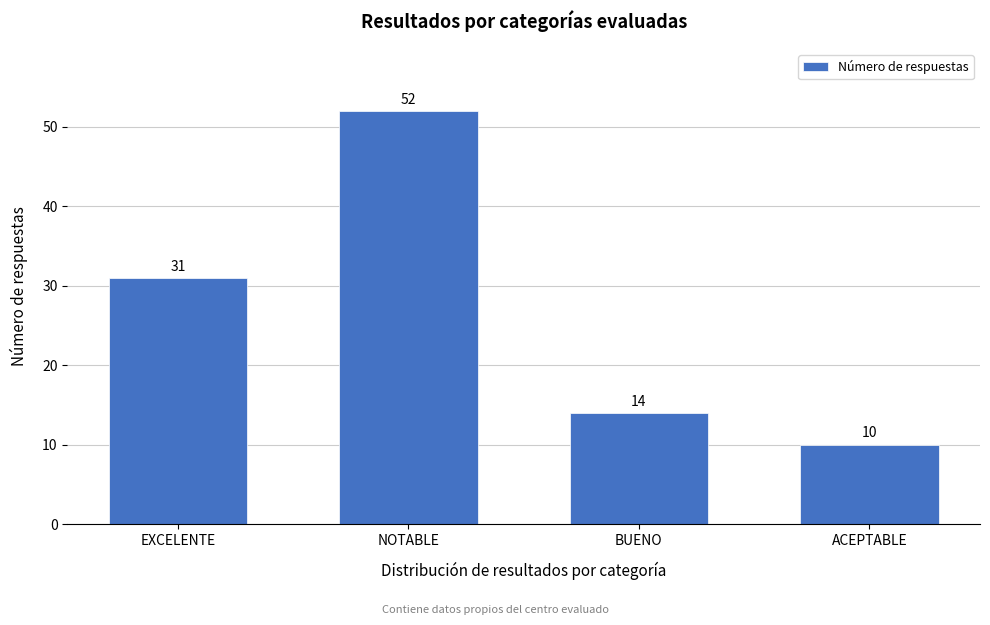

Reading left to right, what are all the values shown in this chart?

EXCELENTE=31	NOTABLE=52	BUENO=14	ACEPTABLE=10